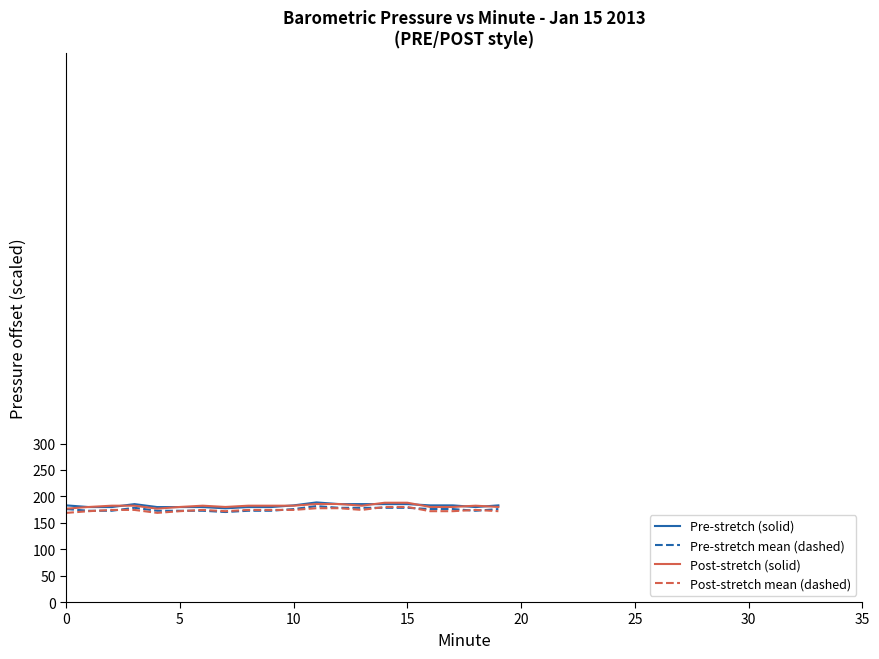

What is the maximum value for Pre-stretch (solid)?

188.6